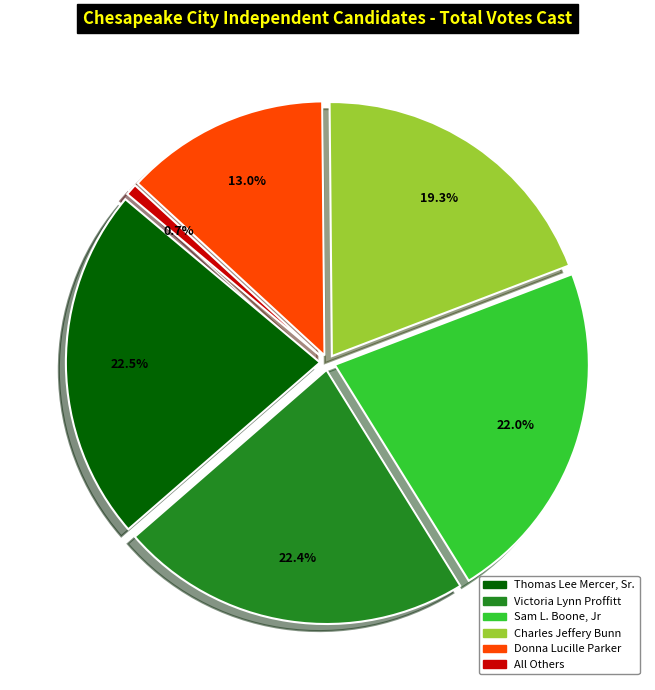

To the nearest percent, what is the average slice percentage?

17%